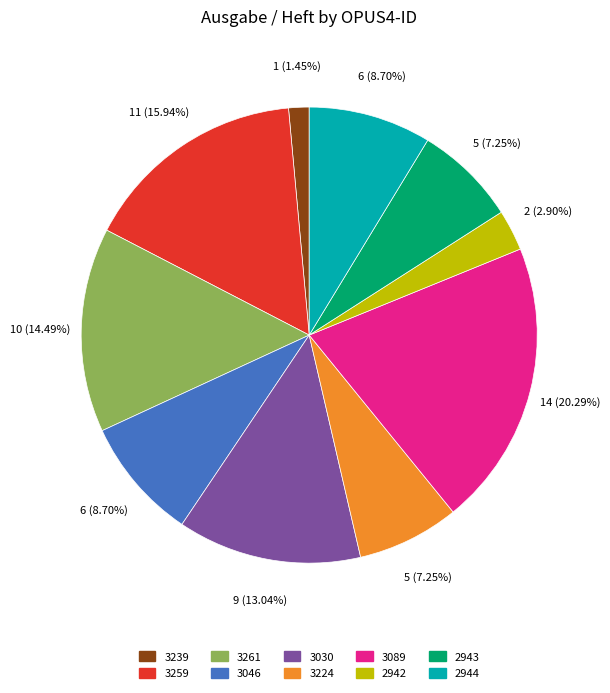

Does 3089 account for over 50% of the chart?

No